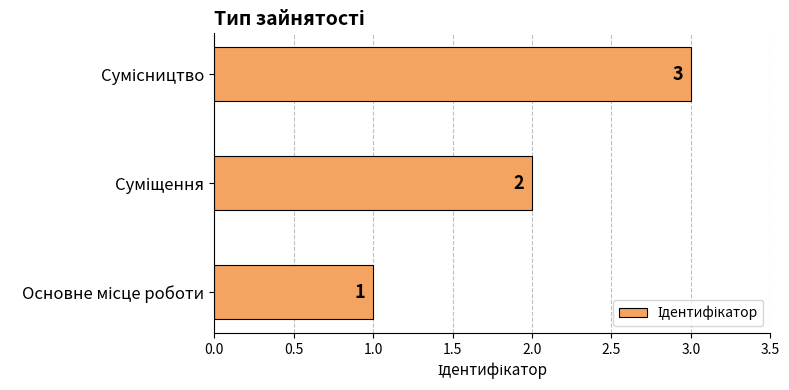

What is the maximum value shown in the chart?

3